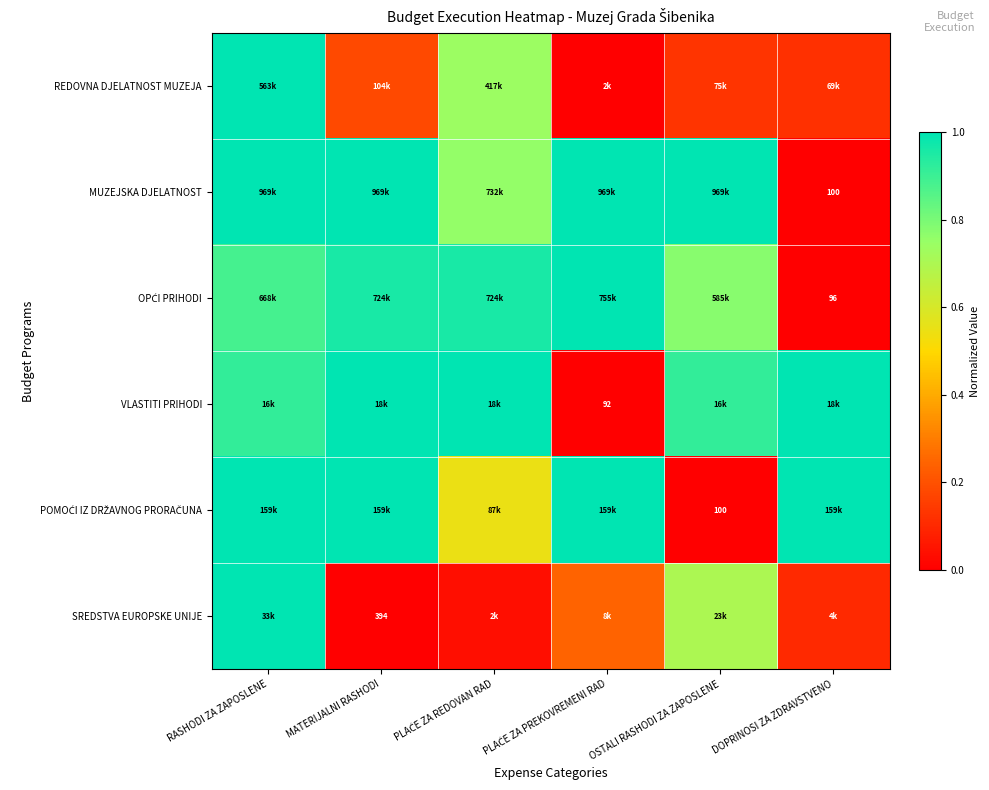

Which series changed the most between RASHODI ZA ZAPOSLENE and PLAĆE ZA PREKOVREMENI RAD?

REDOVNA DJELATNOST MUZEJA